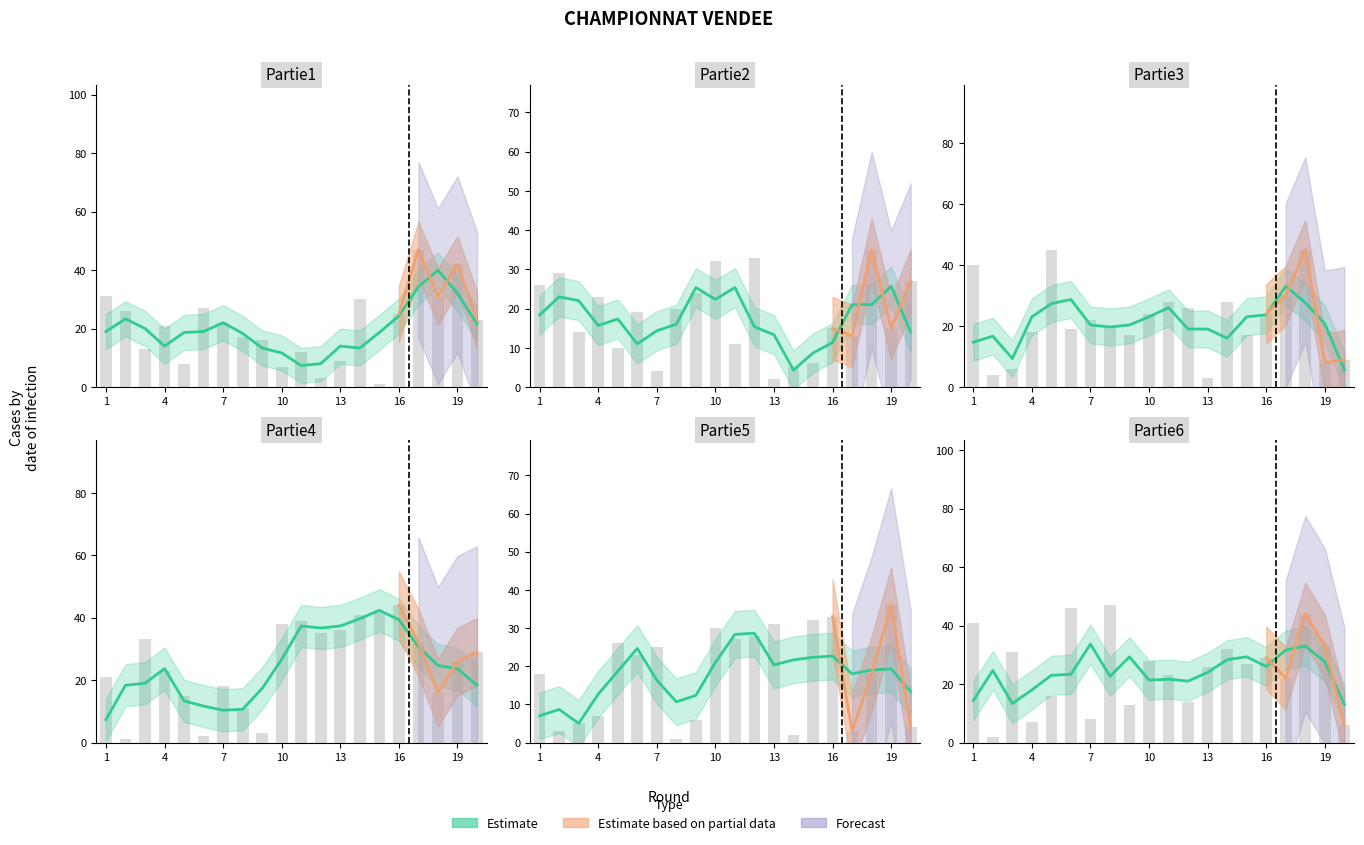

Reading right to left, what are all the values shown in this chart?

Partie1: 23	42	31	47	25	1	30	9	3	12	7	16	17	22	27	8	21	13	26	31
Partie2: 27	15	35	13	15	6	5	2	33	11	32	24	20	4	19	10	23	14	29	26
Partie3: 9	8	45	30	24	17	28	3	26	28	24	17	20	22	19	45	18	6	4	40
Partie4: 29	26	16	32	44	42	41	36	35	39	38	3	11	18	2	15	23	33	1	21
Partie5: 4	36	18	3	33	32	2	31	28	27	30	6	1	25	23	26	7	5	3	18
Partie6: 6	33	44	22	29	27	32	26	14	23	28	13	47	8	46	16	7	31	2	41